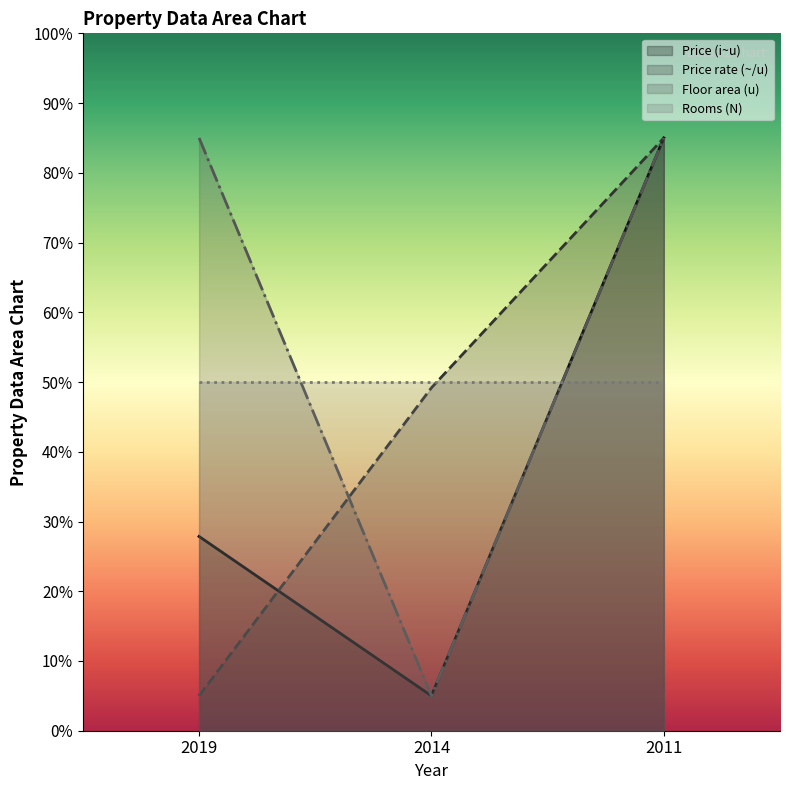

What is the minimum value shown in the chart?

5.0